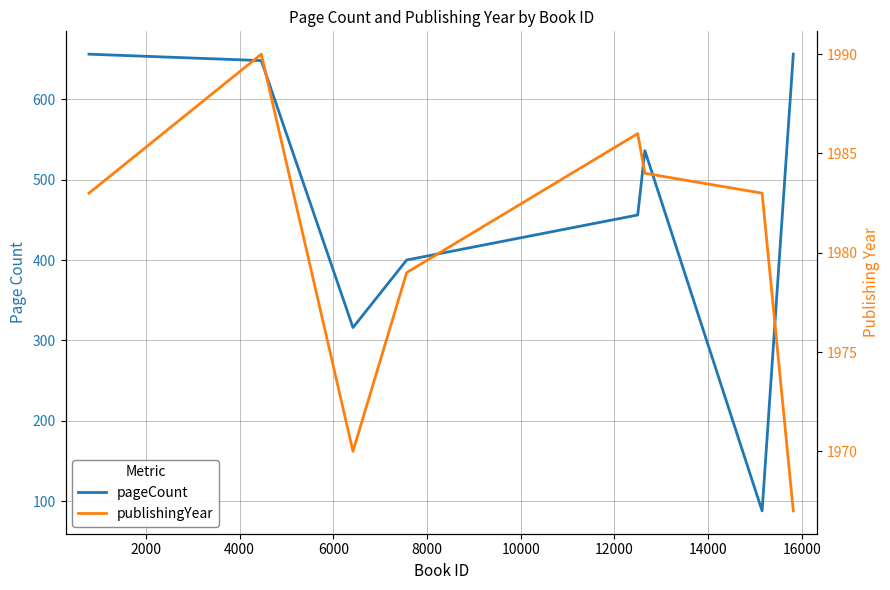

Which series has the largest range (max minus min)?

pageCount